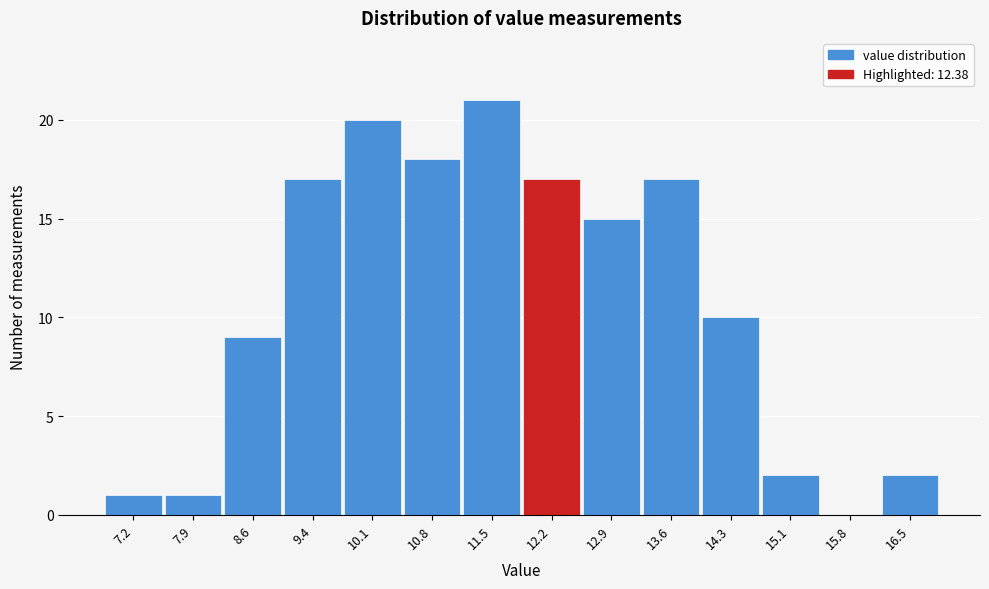

Reading right to left, list all the values displayed in this chart.

16.5=2	15.8=0	15.1=2	14.3=10	13.6=17	12.9=15	12.2=17	11.5=21	10.8=18	10.1=20	9.4=17	8.6=9	7.9=1	7.2=1